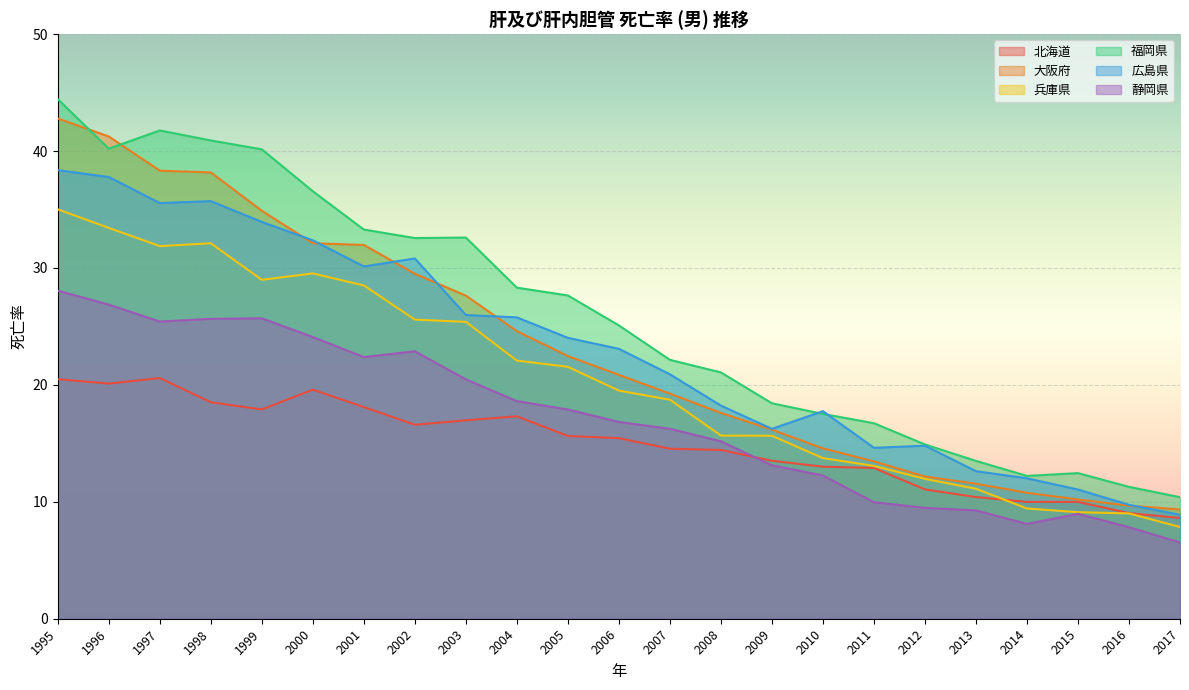

True or false: 兵庫県 and 大阪府 cross at least once.

False